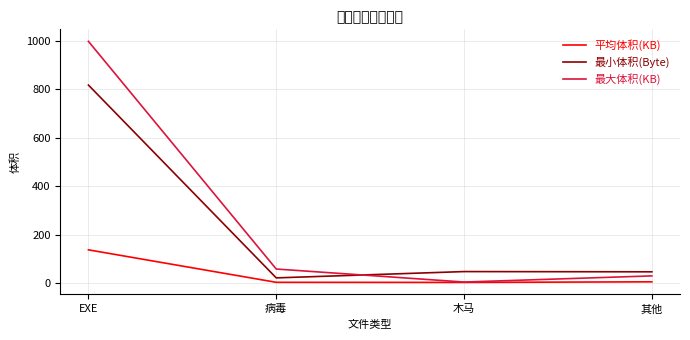

Does the chart have visible grid lines?

Yes